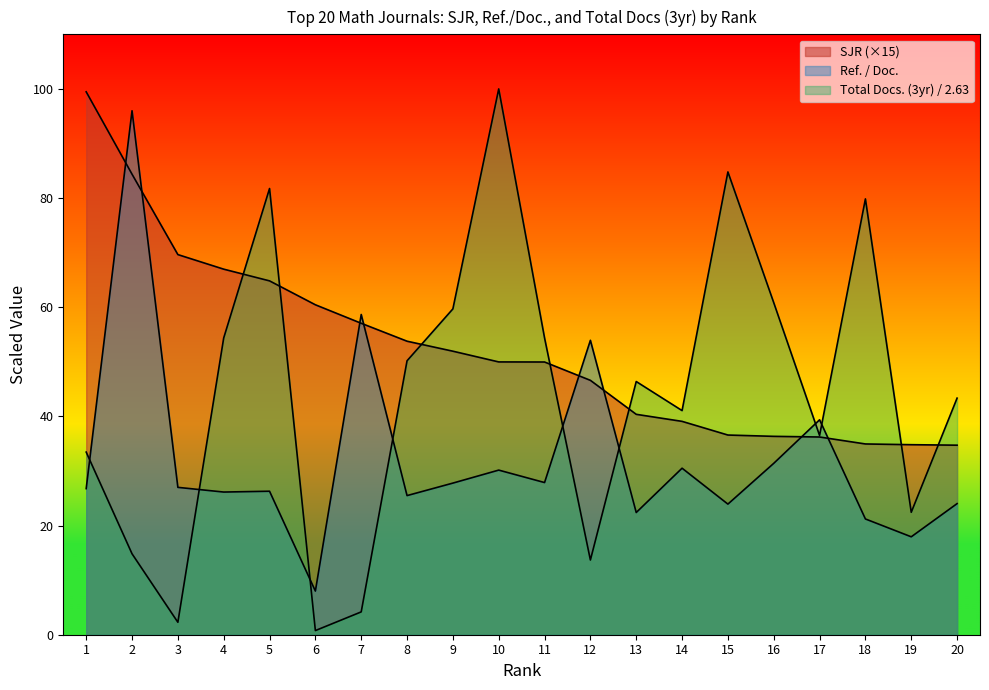

What is the value of the Ref. / Doc. point at the 13th from the left?

22.4